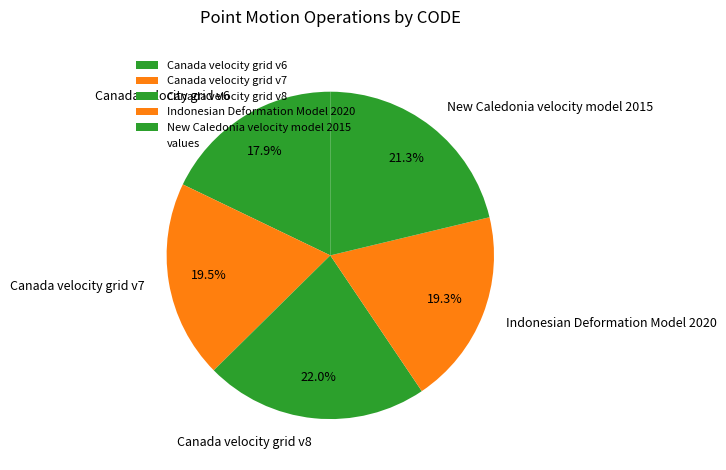

Count the number of slices in the pie.

5